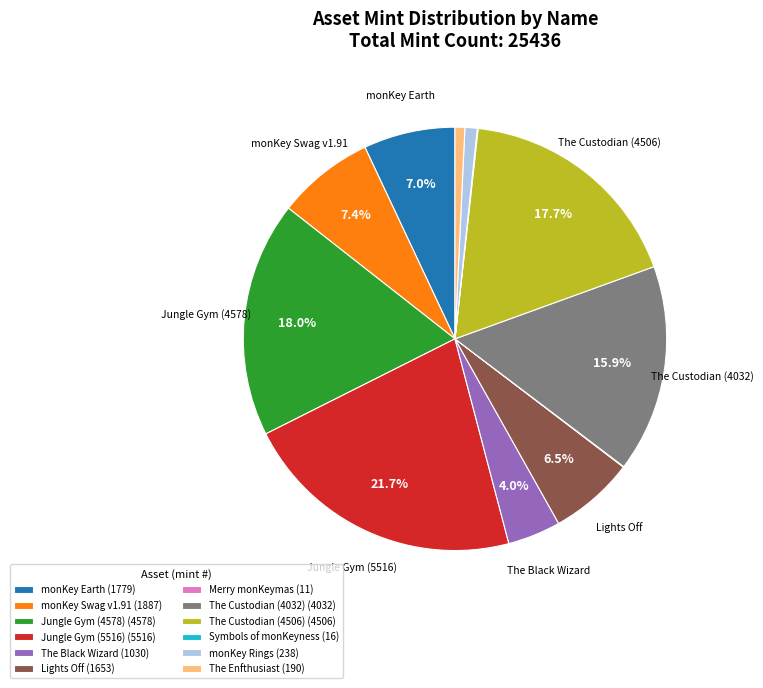

Between Lights Off (1653) and monKey Rings (238), which is larger?

Lights Off (1653)